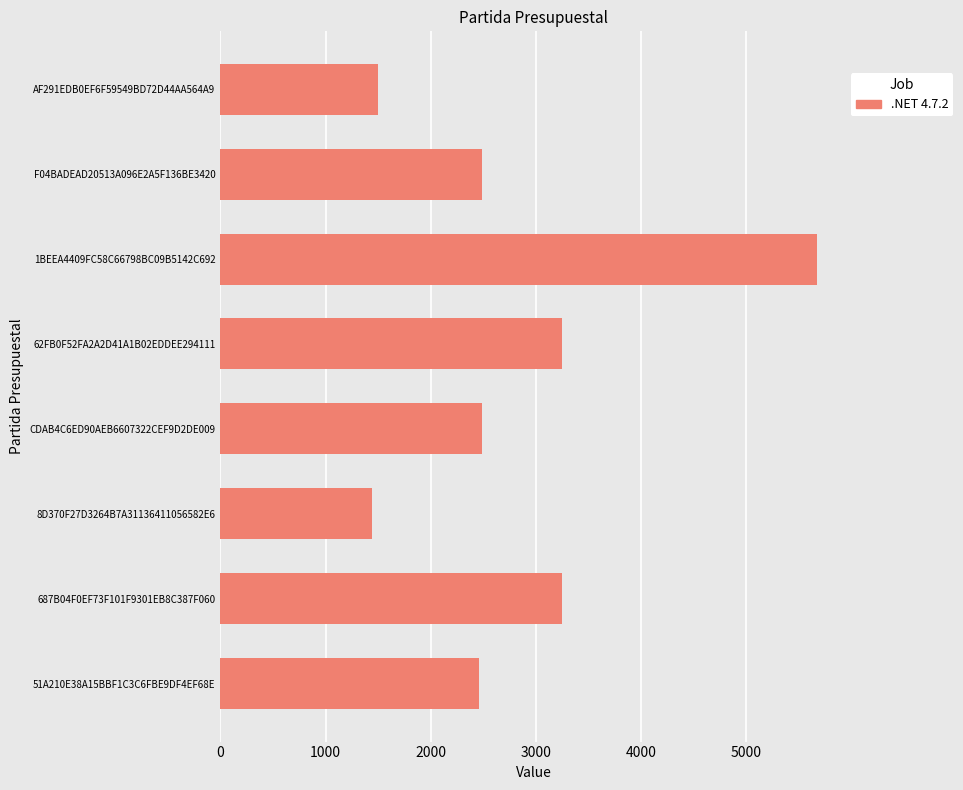

Reading bottom to top, what are all the values shown in this chart?

51A210E38A15BBF1C3C6FBE9DF4EF68E=2461	687B04F0EF73F101F9301EB8C387F060=3251	8D370F27D3264B7A31136411056582E6=1441	CDAB4C6ED90AEB6607322CEF9D2DE009=2491	62FB0F52FA2A2D41A1B02EDDEE294111=3251	1BEEA4409FC58C66798BC09B5142C692=5671	F04BADEAD20513A096E2A5F136BE3420=2491	AF291EDB0EF6F59549BD72D44AA564A9=1502